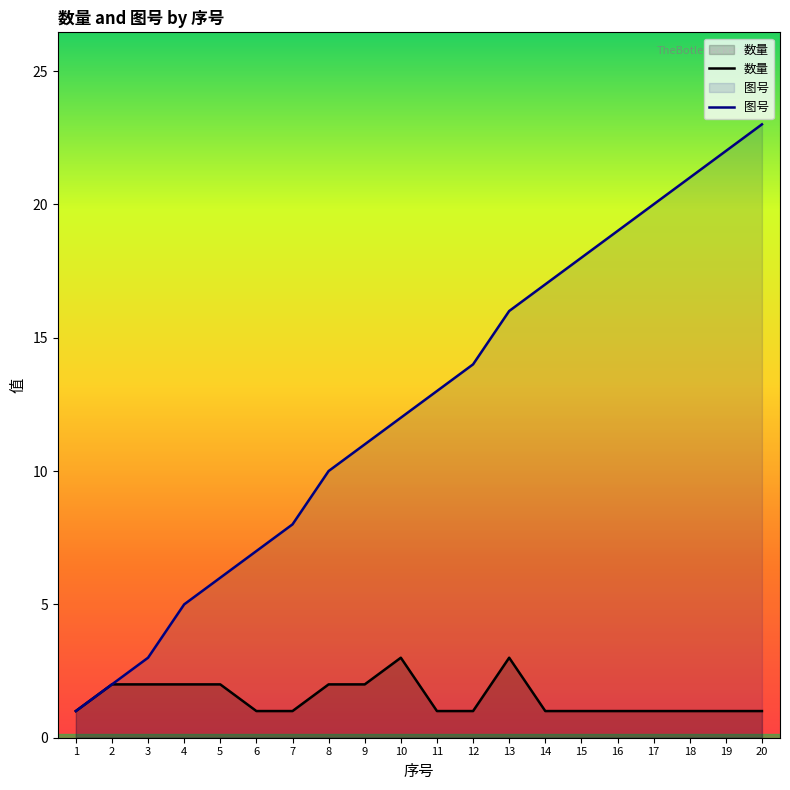

The value of 数量 at 3 is 3. True or false?

False